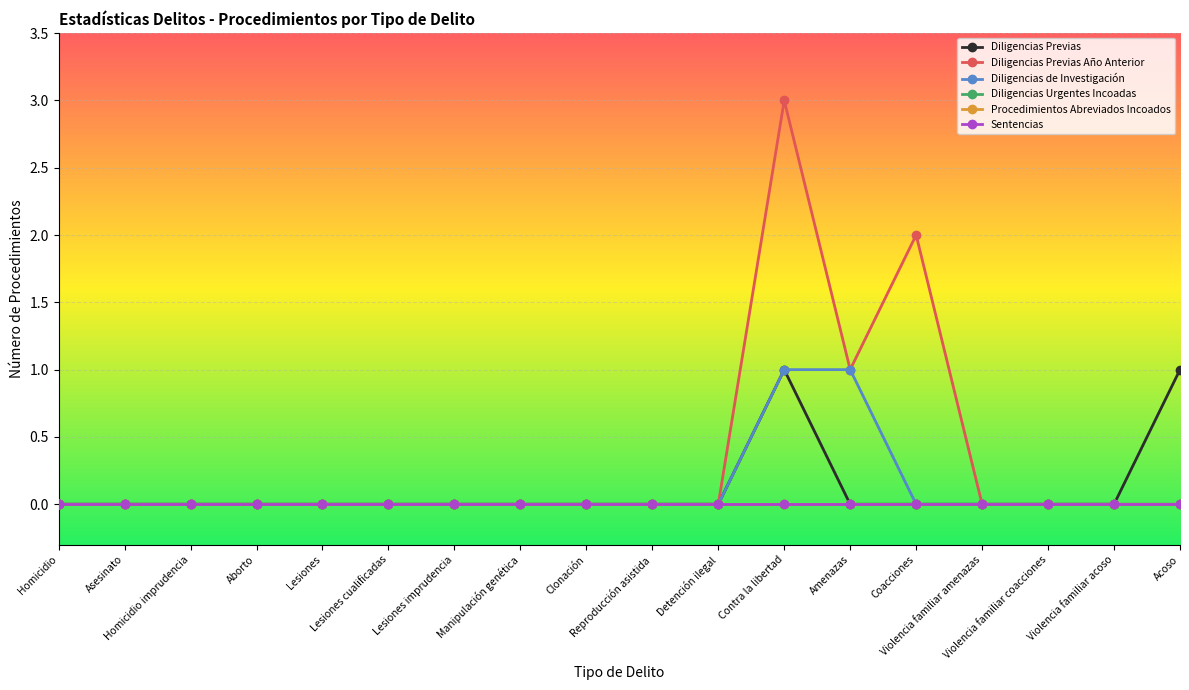

Does the chart have visible grid lines?

Yes